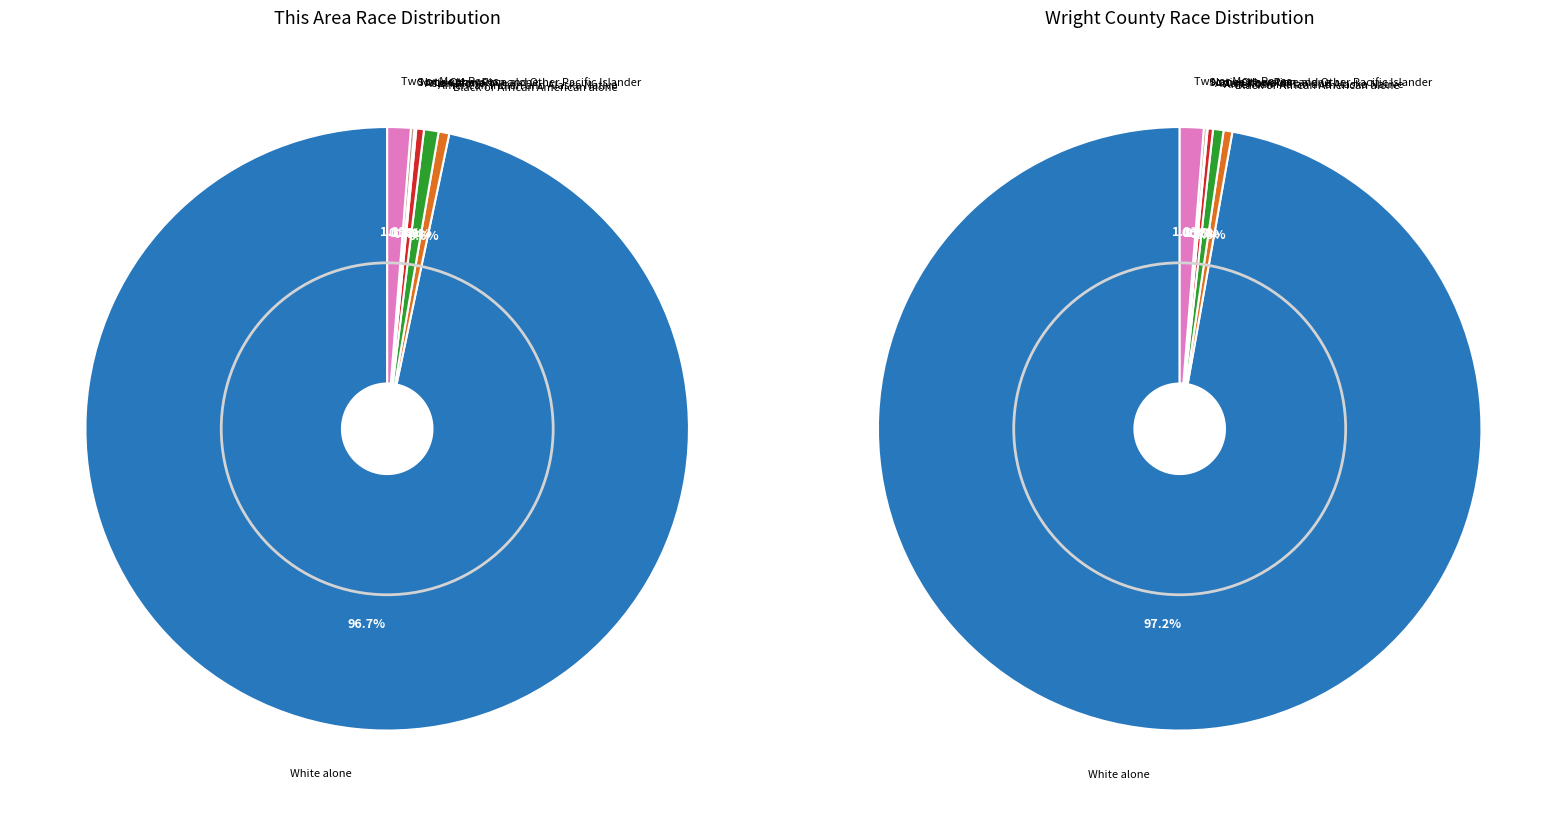

Count the number of slices in the pie.

7